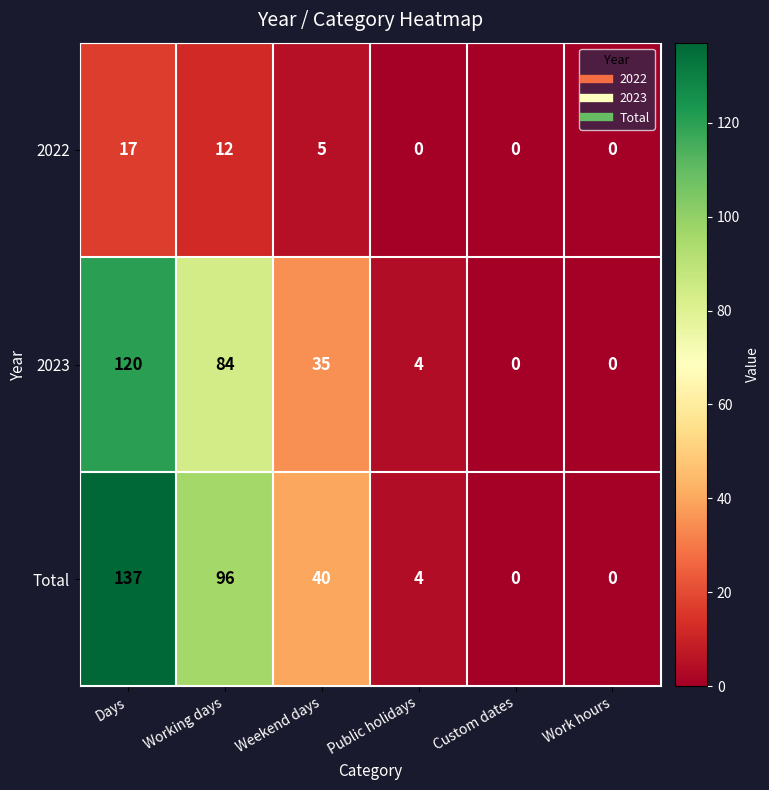

What is the total value across all series at Working days?

192